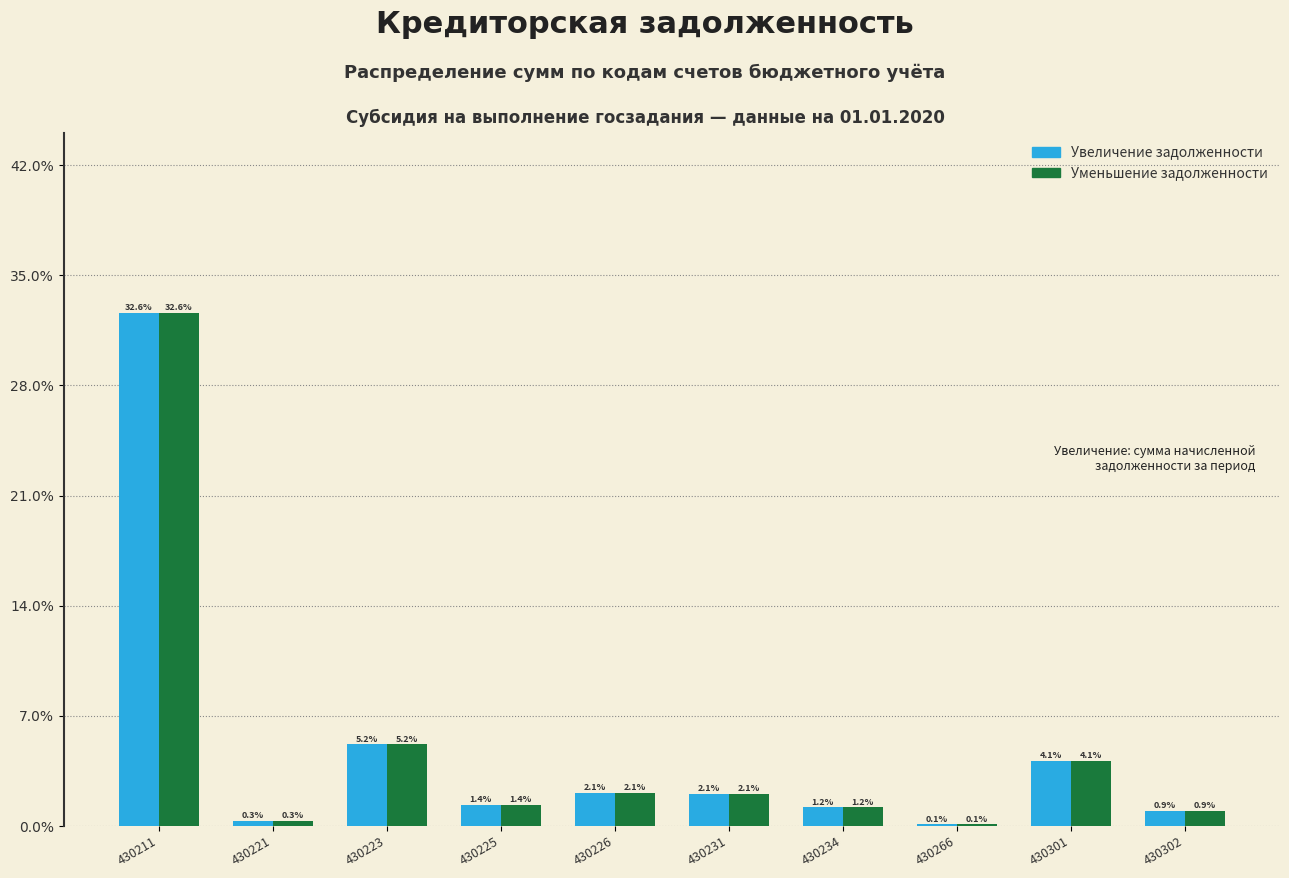

Reading left to right, list all the values displayed in this chart.

Увеличение задолженности: 430211=32.6	430221=0.3	430223=5.2	430225=1.4	430226=2.1	430231=2.1	430234=1.2	430266=0.1	430301=4.1	430302=0.9
Уменьшение задолженности: 430211=32.6	430221=0.3	430223=5.2	430225=1.4	430226=2.1	430231=2.1	430234=1.2	430266=0.1	430301=4.1	430302=0.9